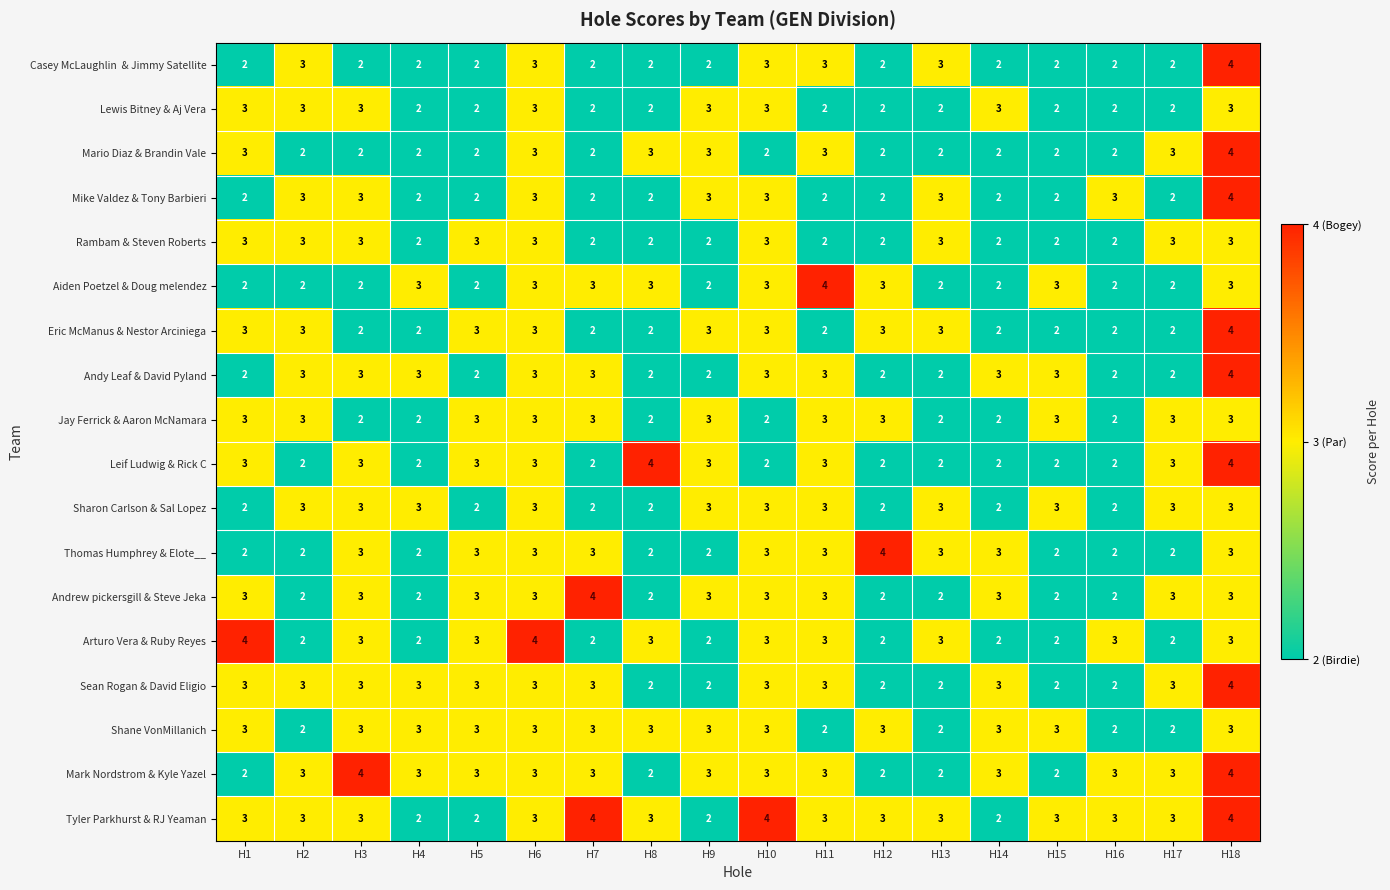

True or false: Lewis Bitney & Aj Vera has a value of 5 at H3.

False